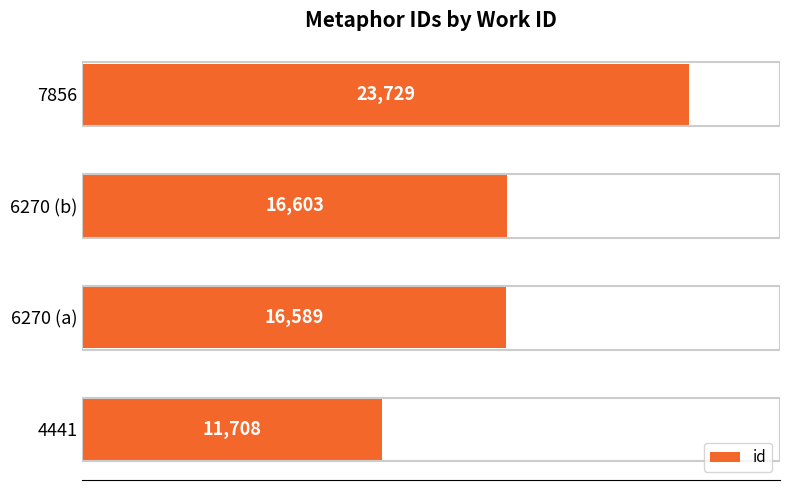

Reading bottom to top, what are all the values shown in this chart?

11708	16589	16603	23729